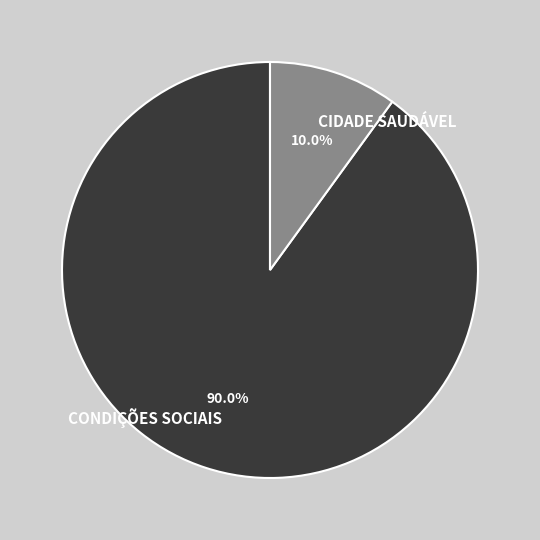

How many segments does this pie chart have?

2